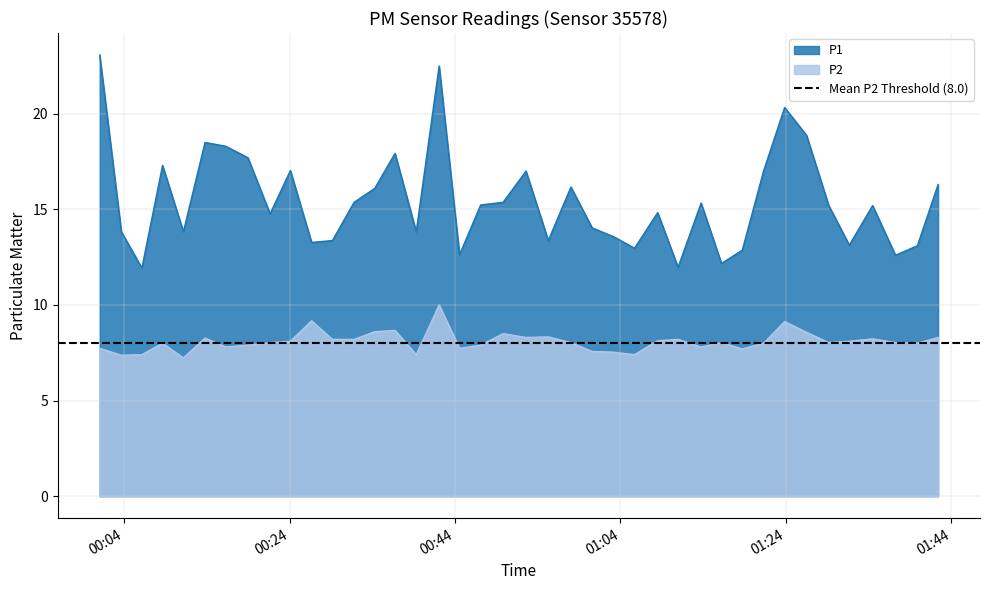

Is the value of P1 at 2023-10-09T01:00:35 greater than the value of P2 at 2023-10-09T00:11:10?

Yes